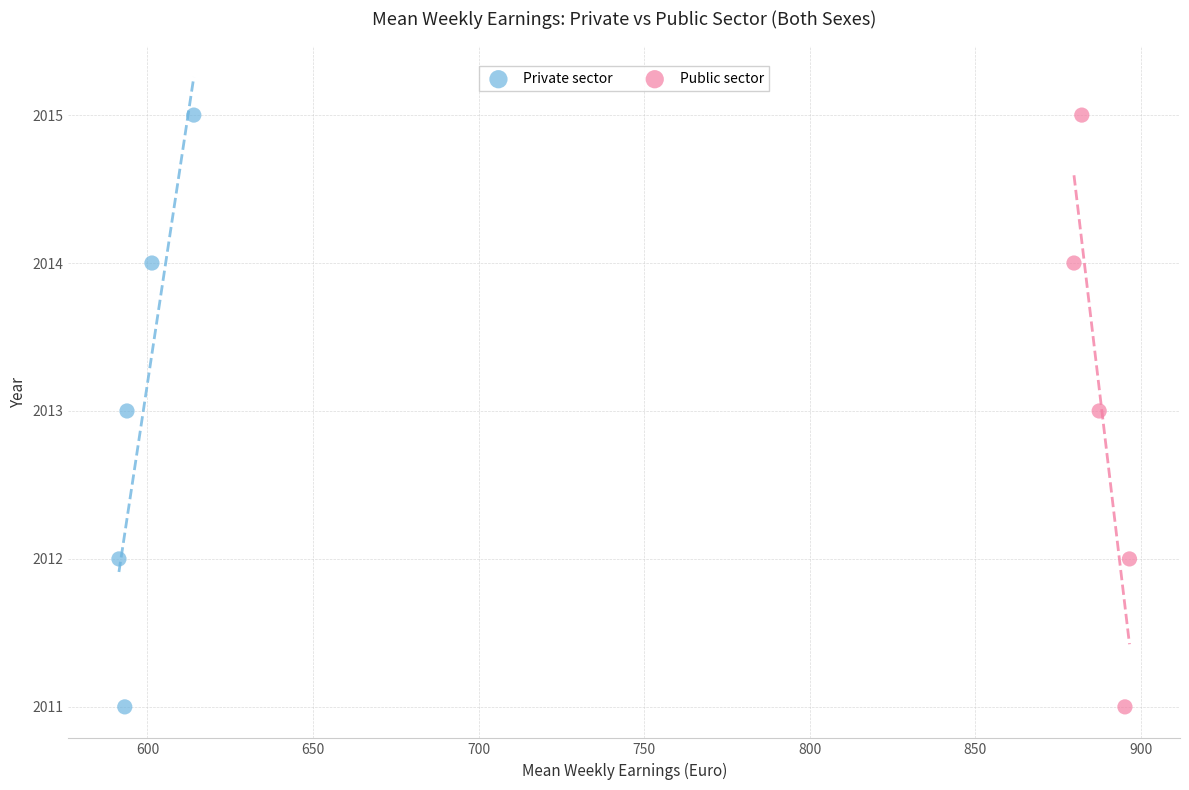

What are all the series names shown in the legend?

Private sector, Public sector